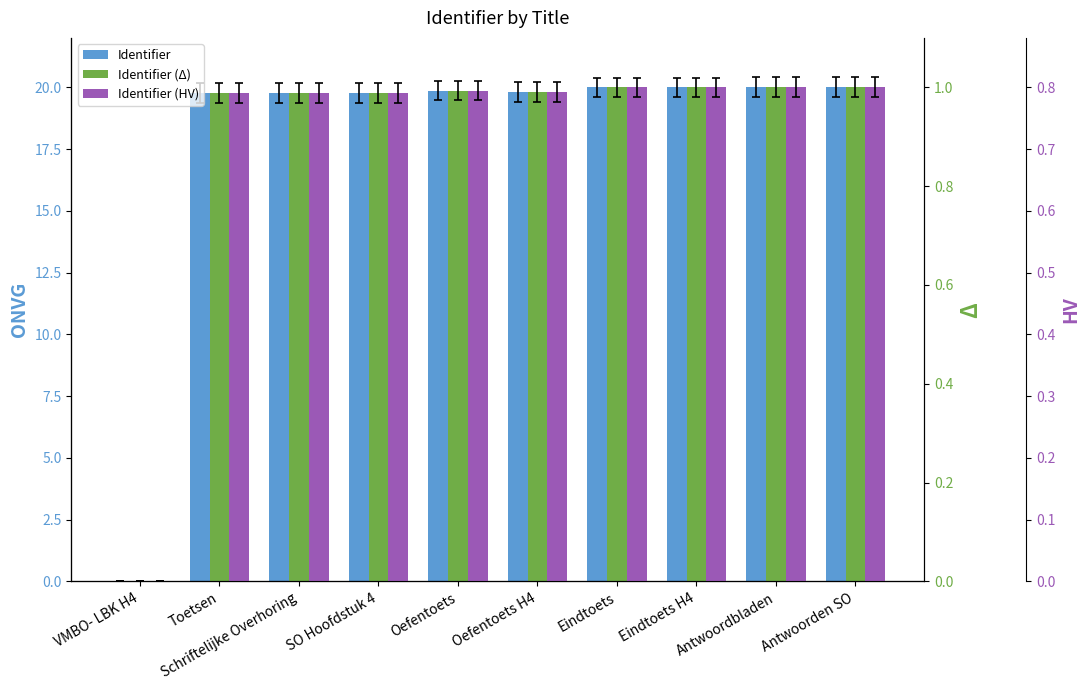

Which series has the largest range (max minus min)?

Identifier